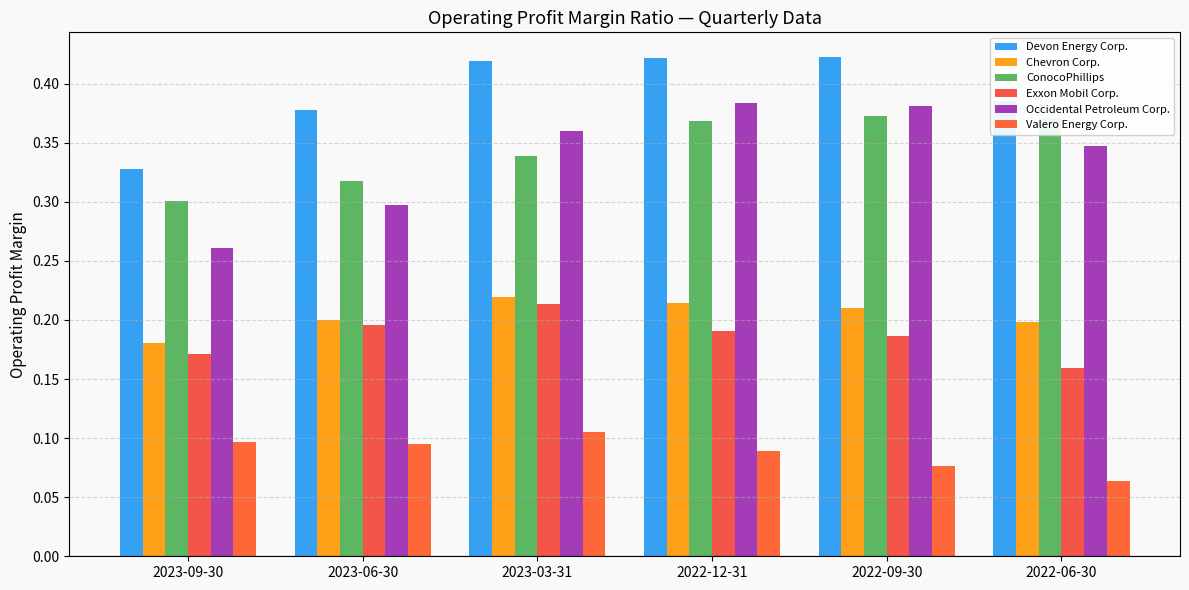

Which series has the largest range (max minus min)?

Occidental Petroleum Corp.